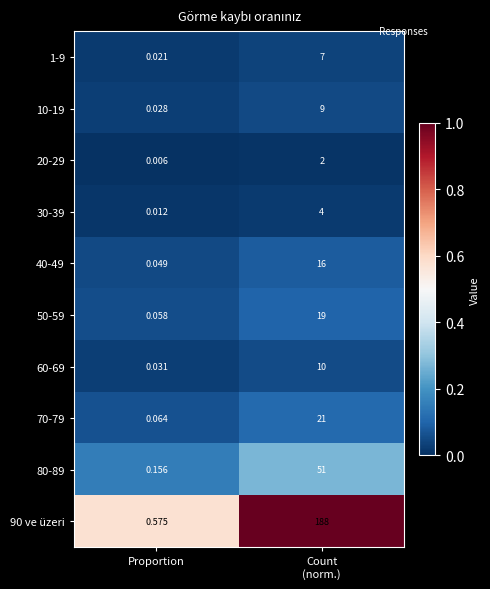

Which series has the largest range (max minus min)?

90 ve üzeri